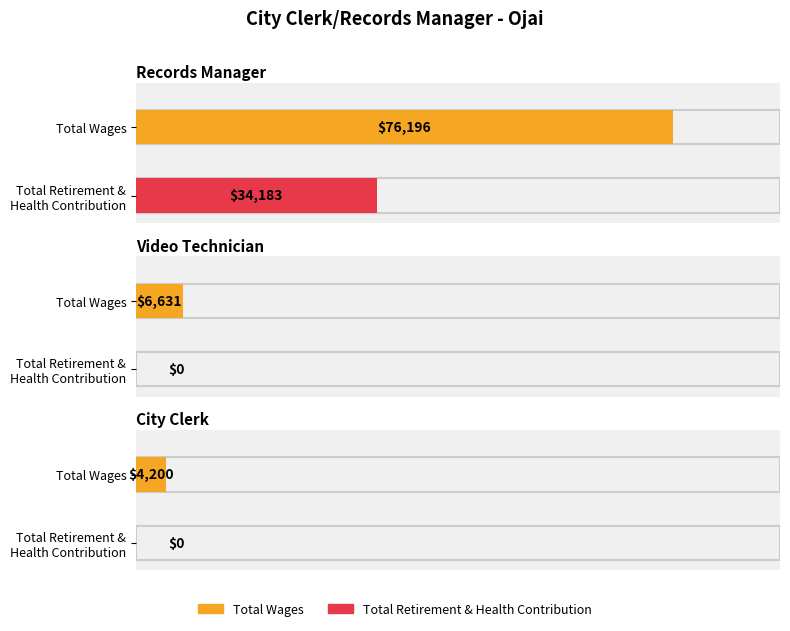

Reading left to right, what are all the values shown in this chart?

Total Wages: Records Manager=76196	Video Technician=6631	City Clerk=4200
Total Retirement & Health Contribution: Records Manager=34183	Video Technician=0	City Clerk=0